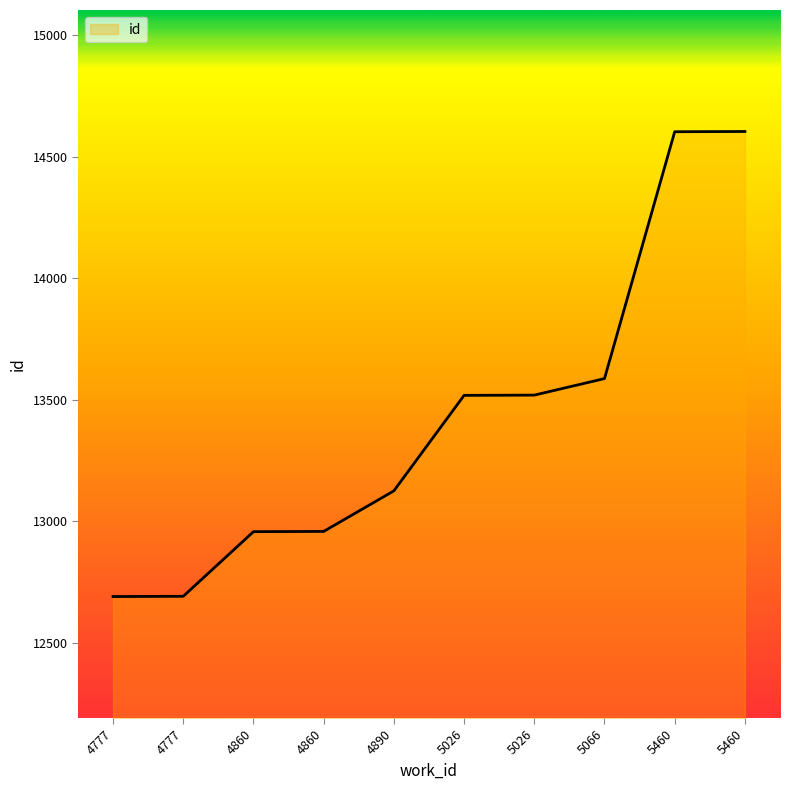

Rank the categories by value from lowest to highest.

4777, 4777, 4860, 4860, 4890, 5026, 5026, 5066, 5460, 5460